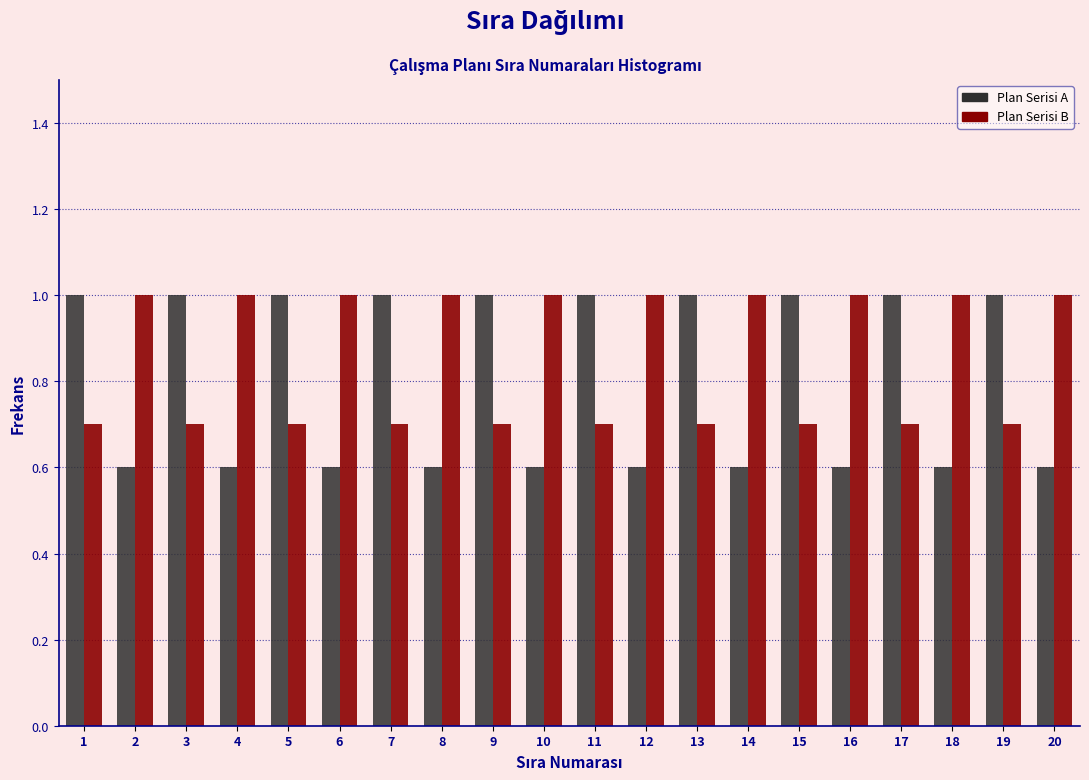

Reading left to right, list every range on the x-axis with the height of the bar of each series over it. The values are not printed on the chart, so give them approximately, as read against the axis.

0.5 to 1.5: Plan Serisi A=1.0	Plan Serisi B=0.7
1.5 to 2.5: Plan Serisi A=0.6	Plan Serisi B=1.0
2.5 to 3.5: Plan Serisi A=1.0	Plan Serisi B=0.7
3.5 to 4.5: Plan Serisi A=0.6	Plan Serisi B=1.0
4.5 to 5.5: Plan Serisi A=1.0	Plan Serisi B=0.7
5.5 to 6.5: Plan Serisi A=0.6	Plan Serisi B=1.0
6.5 to 7.5: Plan Serisi A=1.0	Plan Serisi B=0.7
7.5 to 8.5: Plan Serisi A=0.6	Plan Serisi B=1.0
8.5 to 9.5: Plan Serisi A=1.0	Plan Serisi B=0.7
9.5 to 10.5: Plan Serisi A=0.6	Plan Serisi B=1.0
10.5 to 11.5: Plan Serisi A=1.0	Plan Serisi B=0.7
11.5 to 12.5: Plan Serisi A=0.6	Plan Serisi B=1.0
12.5 to 13.5: Plan Serisi A=1.0	Plan Serisi B=0.7
13.5 to 14.5: Plan Serisi A=0.6	Plan Serisi B=1.0
14.5 to 15.5: Plan Serisi A=1.0	Plan Serisi B=0.7
15.5 to 16.5: Plan Serisi A=0.6	Plan Serisi B=1.0
16.5 to 17.5: Plan Serisi A=1.0	Plan Serisi B=0.7
17.5 to 18.5: Plan Serisi A=0.6	Plan Serisi B=1.0
18.5 to 19.5: Plan Serisi A=1.0	Plan Serisi B=0.7
19.5 to 20.5: Plan Serisi A=0.6	Plan Serisi B=1.0